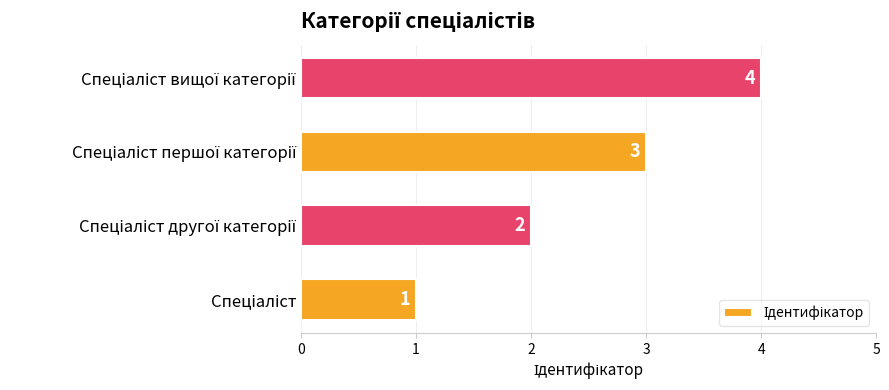

What is the sum of all values?

10